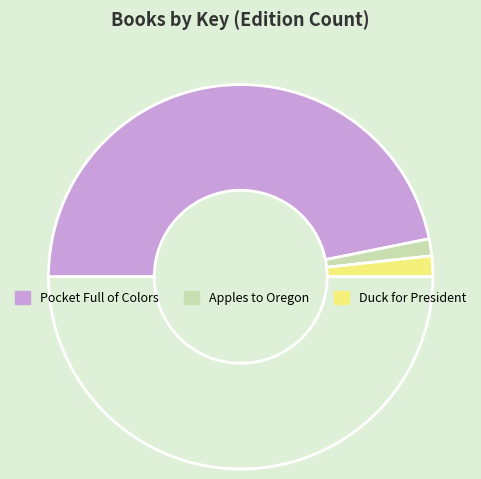

How many slices are in this pie chart?

4